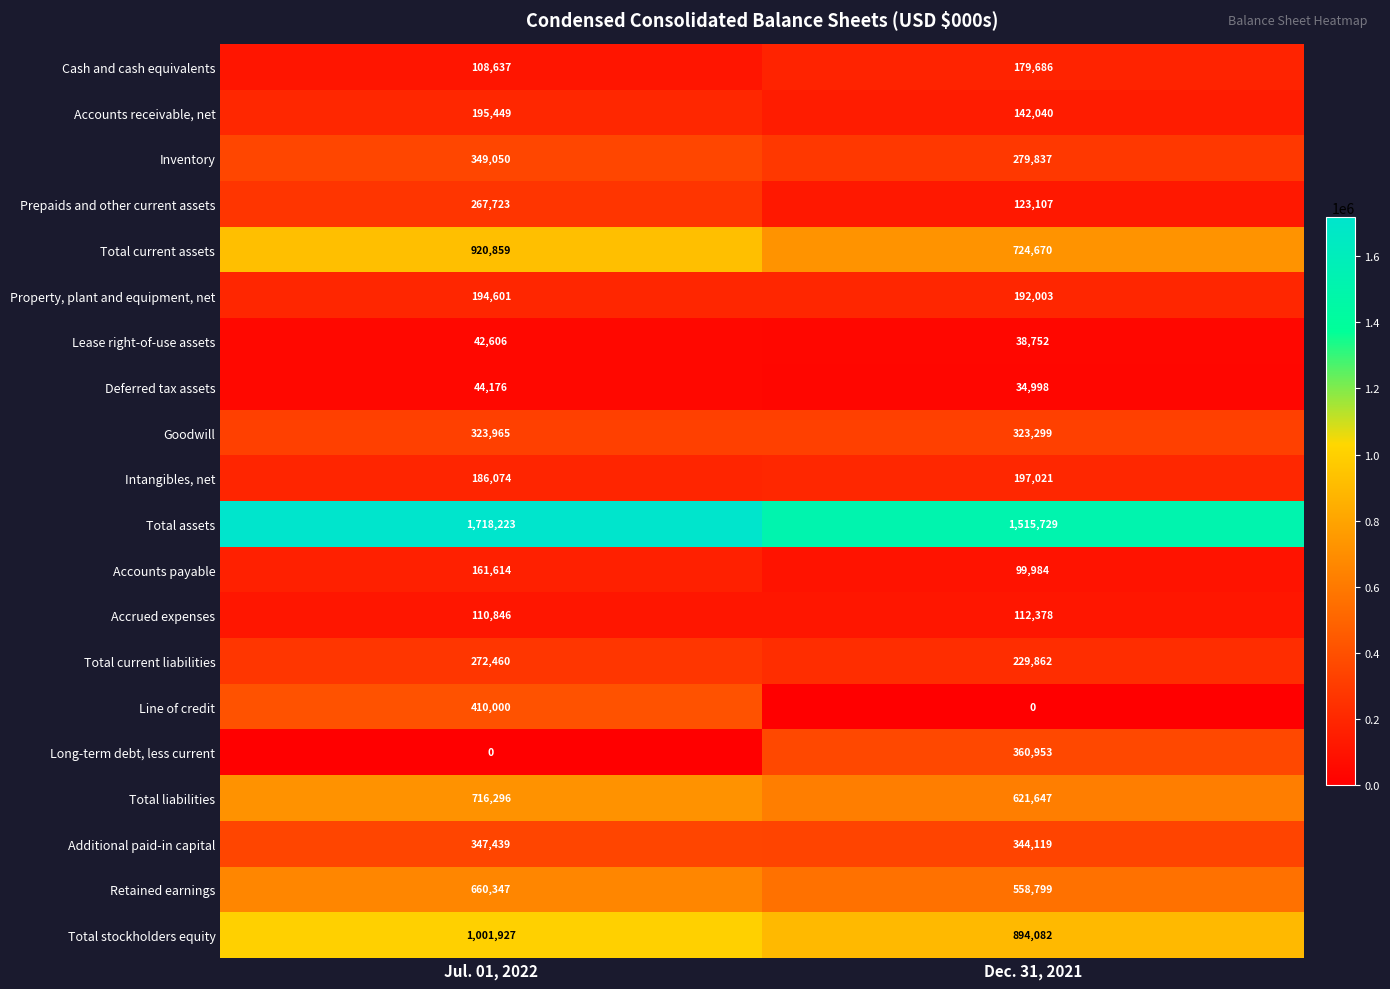

The Intangibles, net series shows 318861 at Jul. 01, 2022. True or false?

False